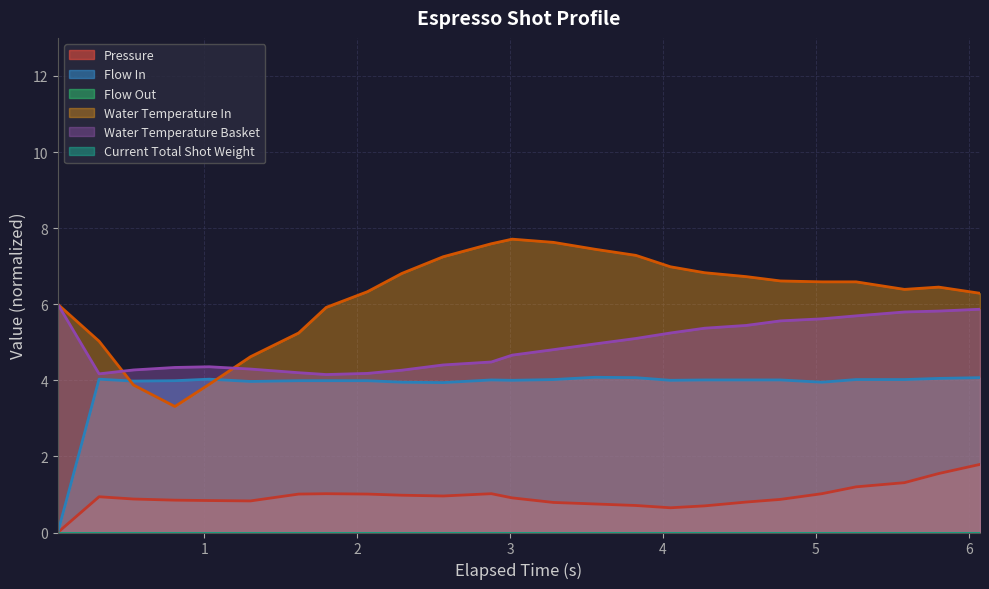

Where is the first local minimum for water_temperature_basket?

1